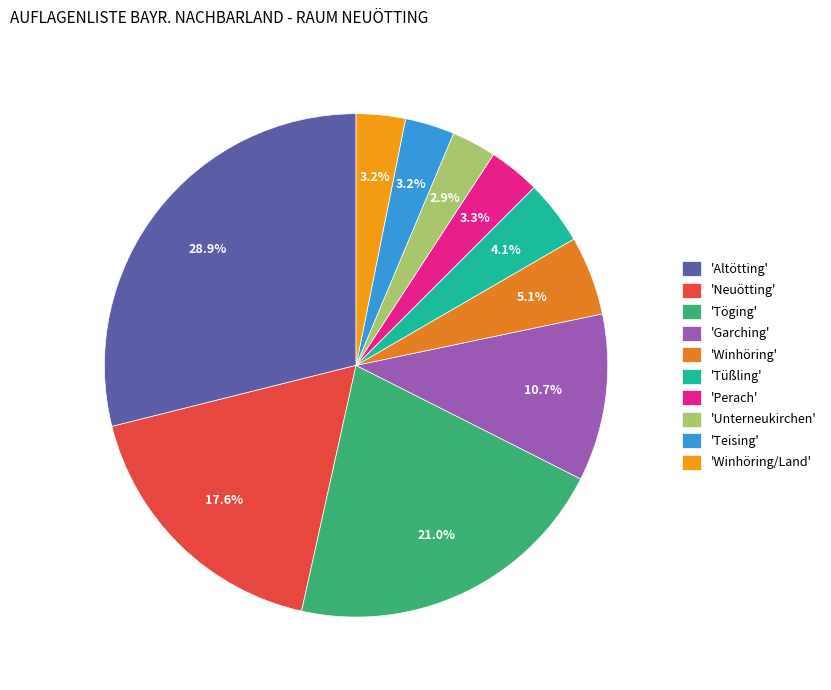

How many slices are in this pie chart?

10